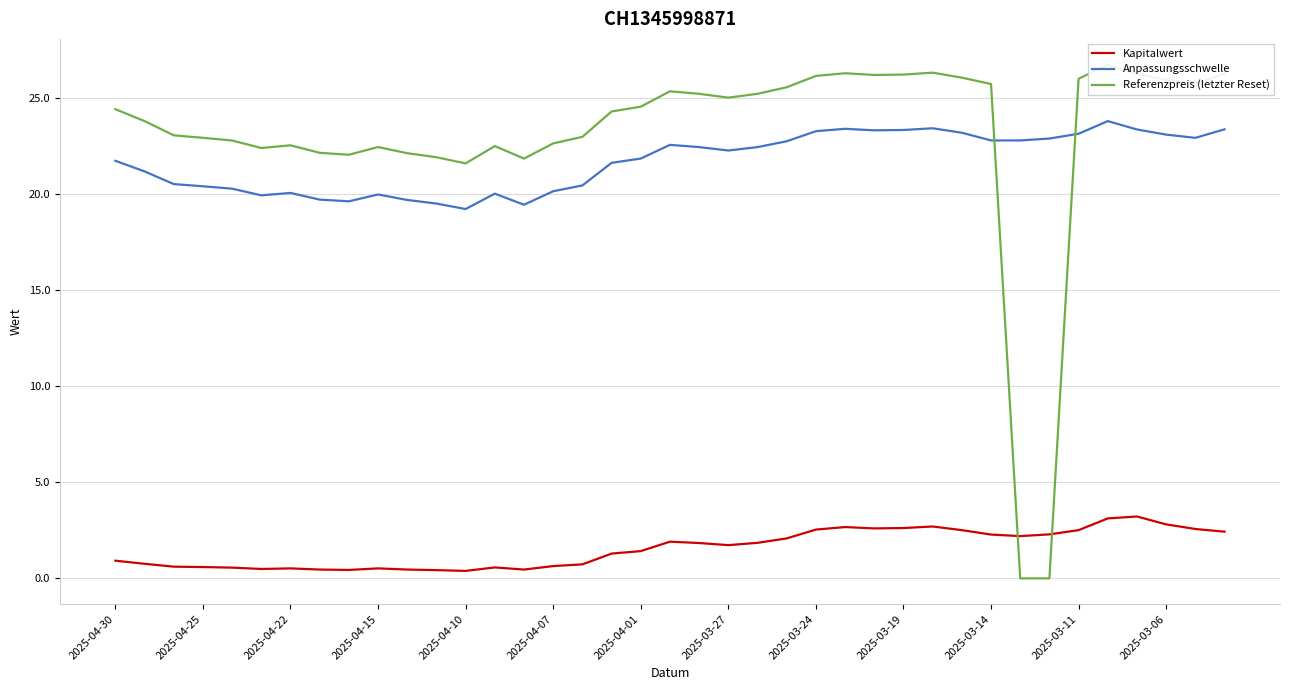

What are all the series names shown in the legend?

Kapitalwert, Anpassungsschwelle, Referenzpreis (letzter Reset)